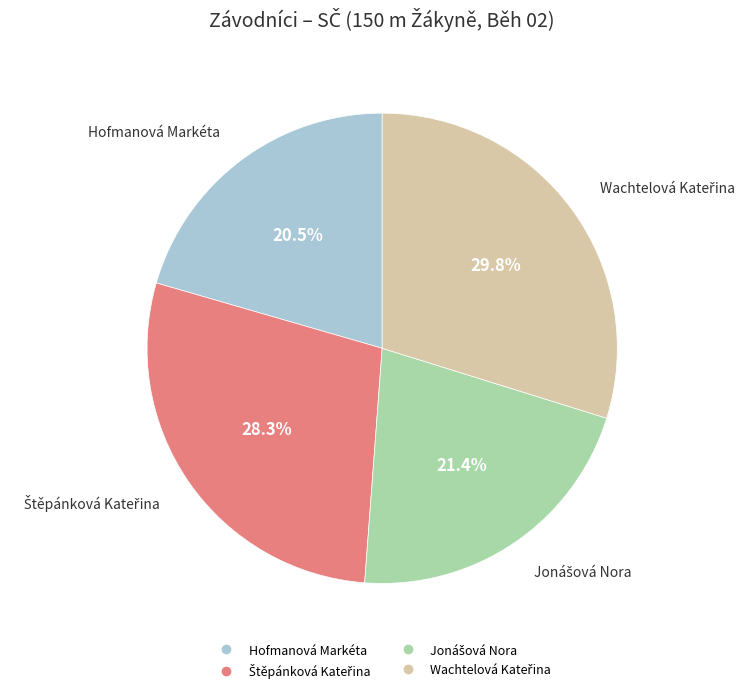

What is the smallest slice in the pie chart?

Hofmanová Markéta